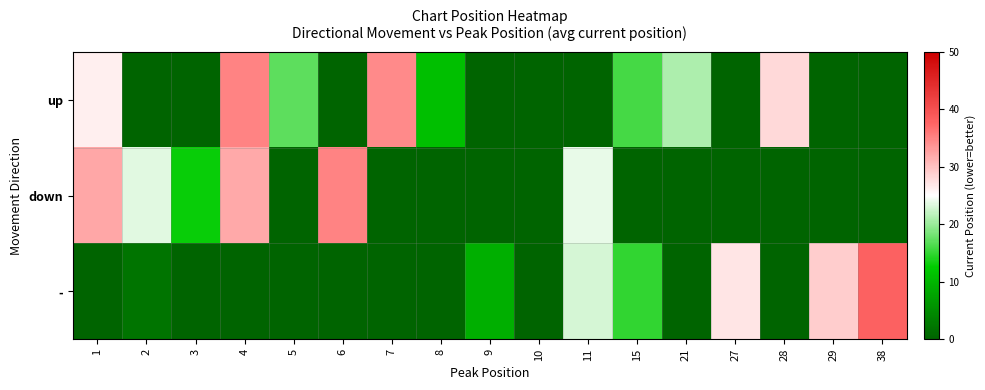

What is the total value across all series at 28?

28.0